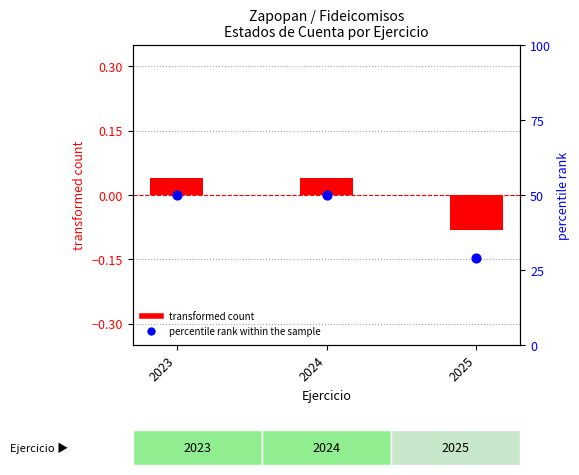

At how many categories does at least one series exceed 9?

3